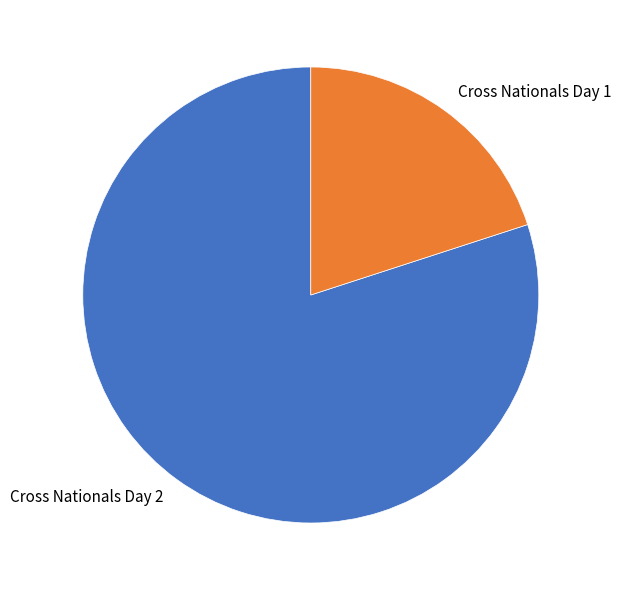

Is the sum of Cross Nationals Day 2 and Cross Nationals Day 1 greater than half?

Yes